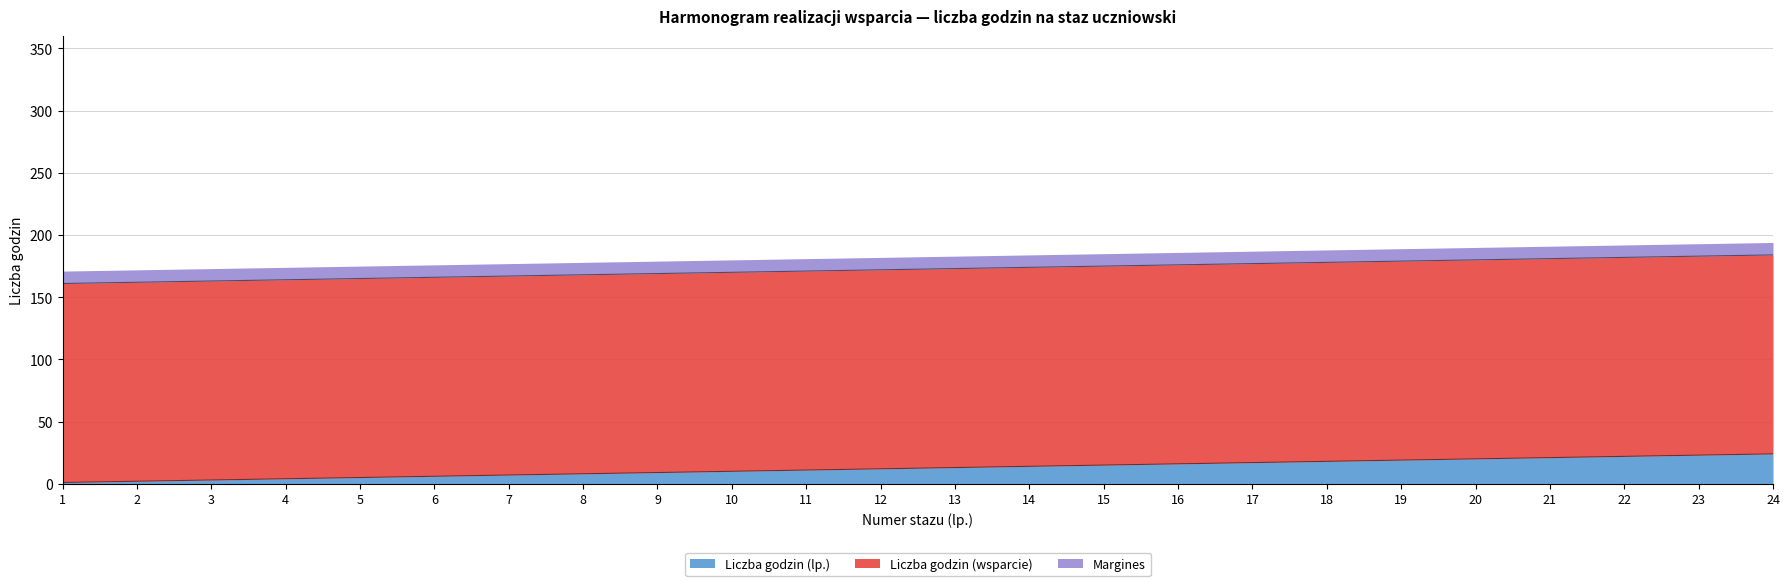

What is the sum of all values?

300